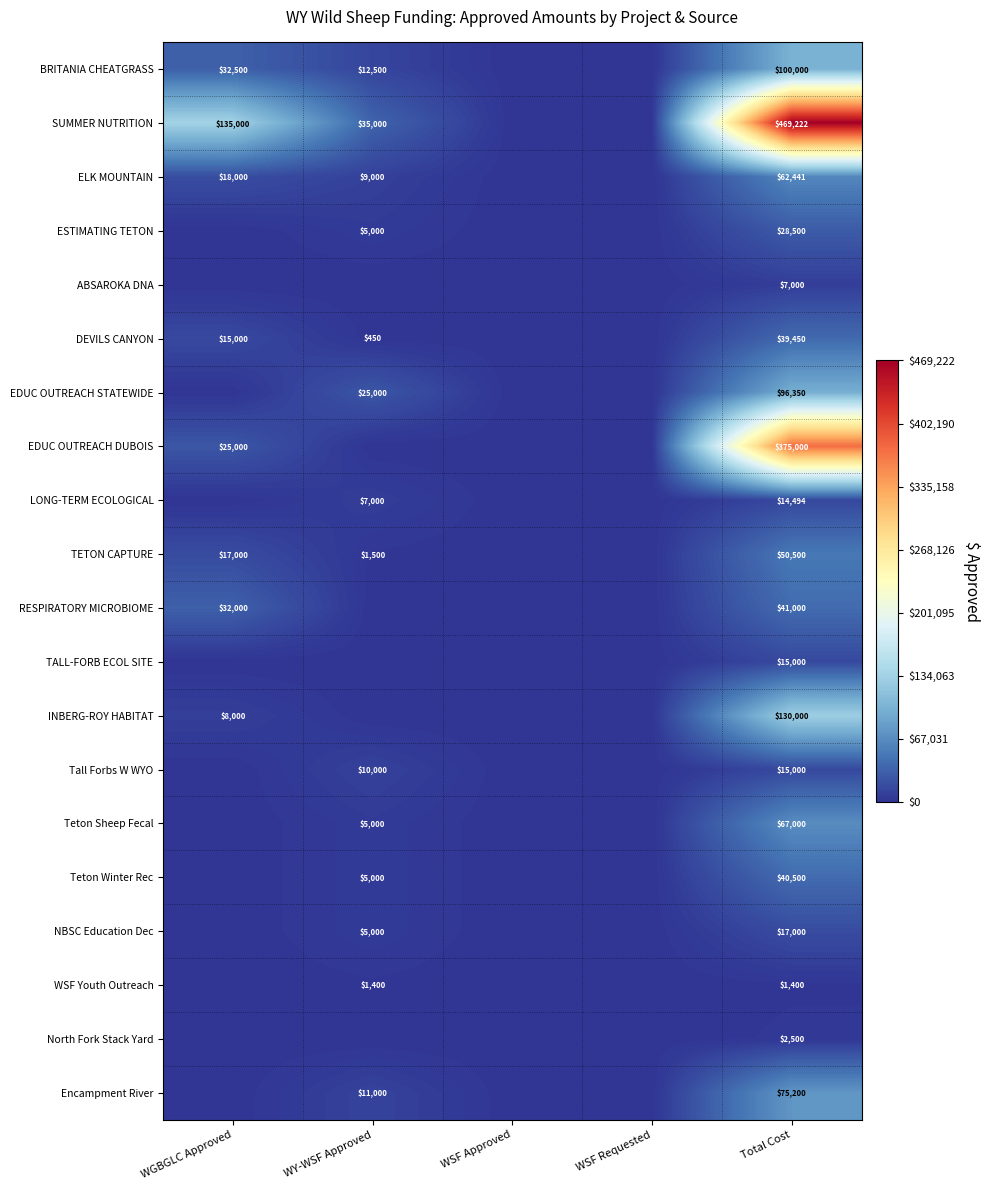

Which category has the lowest value across all series?

WSF Approved